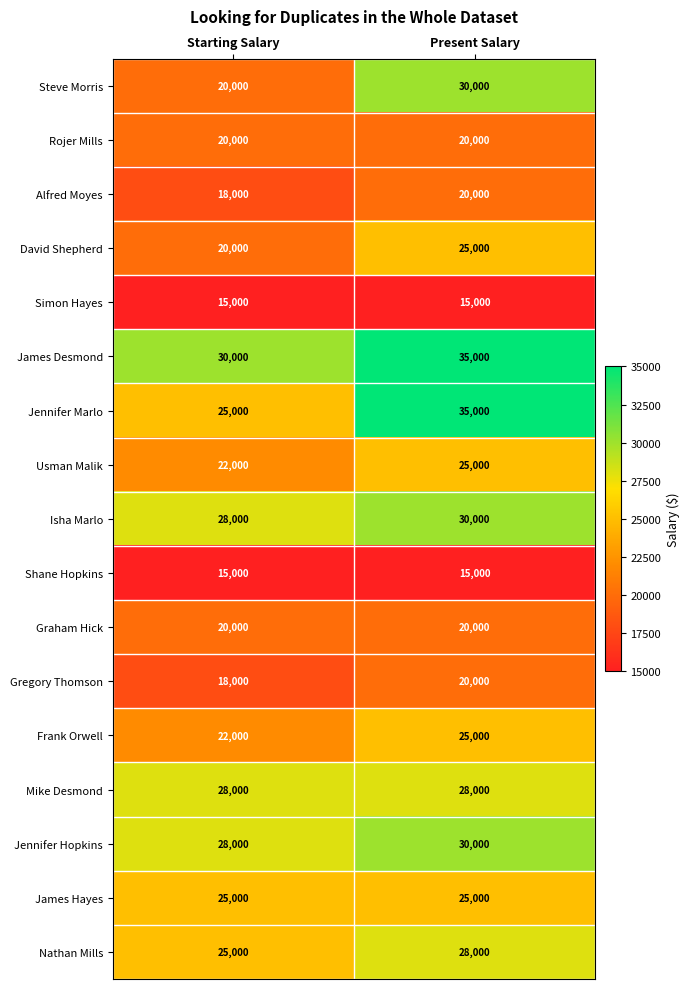

Count the number of categories in the chart.

2